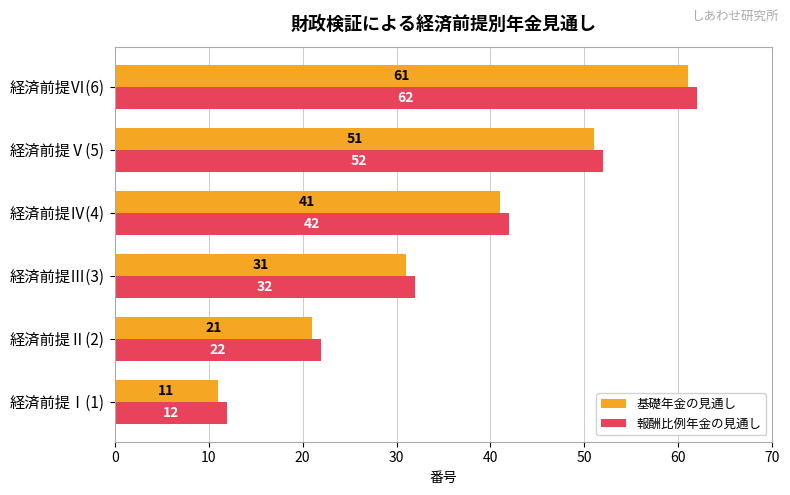

At which category is the sum across all series the highest?

経済前提Ⅵ(6)